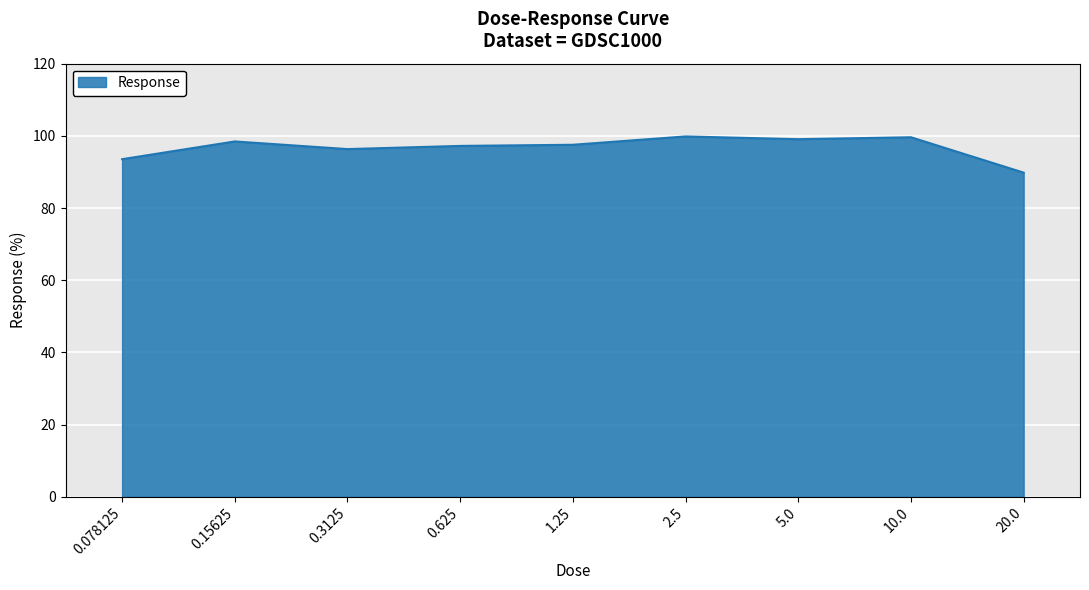

Between 10.0 and 0.625, which is larger?

10.0